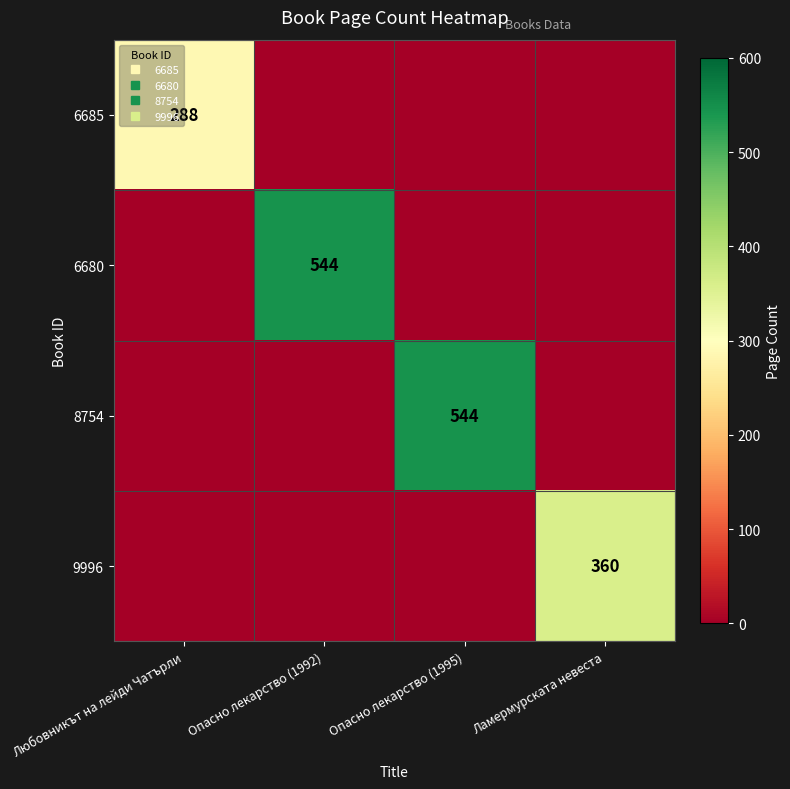

True or false: 8754 has a value of 821 at Опасно лекарство (1995).

False